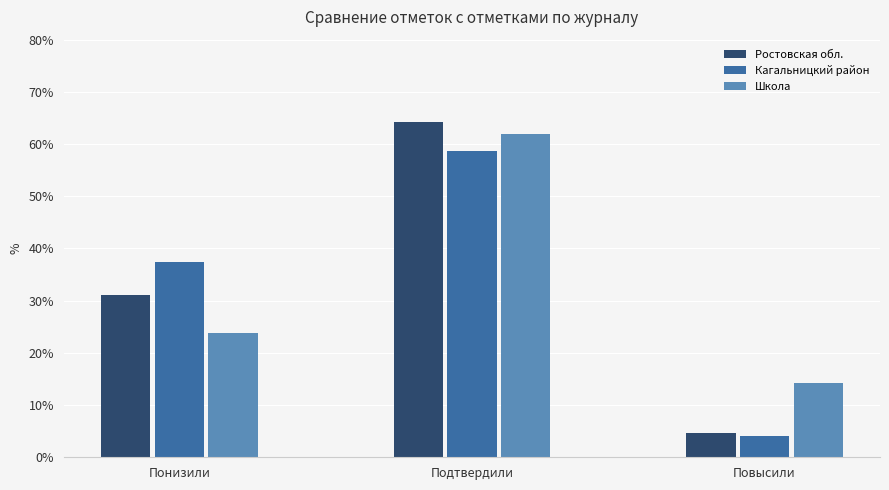

Rank the series at Понизили from highest to lowest value.

Кагальницкий район, Ростовская обл., Школа